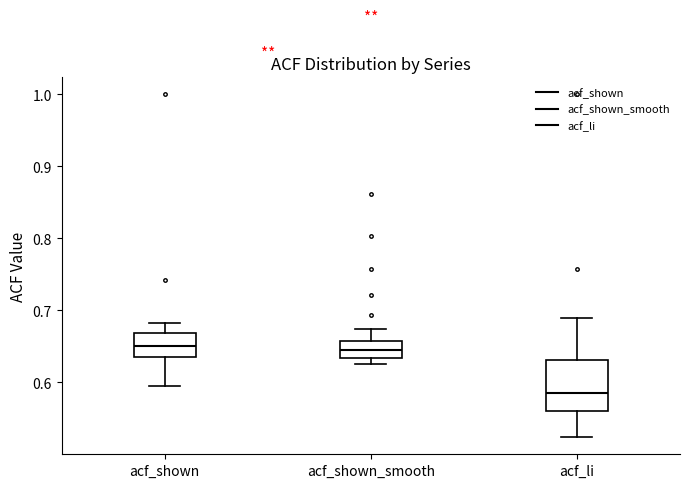

Reading left to right, read every box against the y-axis: the position of its median line, the range the box covers, and the ends of its whiskers. The values are not printed on the chart, so give them approximately, as read against the axis.

acf_shown: median 0.65, box 0.64 to 0.67, whiskers 0.60 to 0.68
acf_shown_smooth: median 0.65, box 0.63 to 0.66, whiskers 0.63 (just below the box's lower edge) to 0.67
acf_li: median 0.59, box 0.56 to 0.63, whiskers 0.52 to 0.69